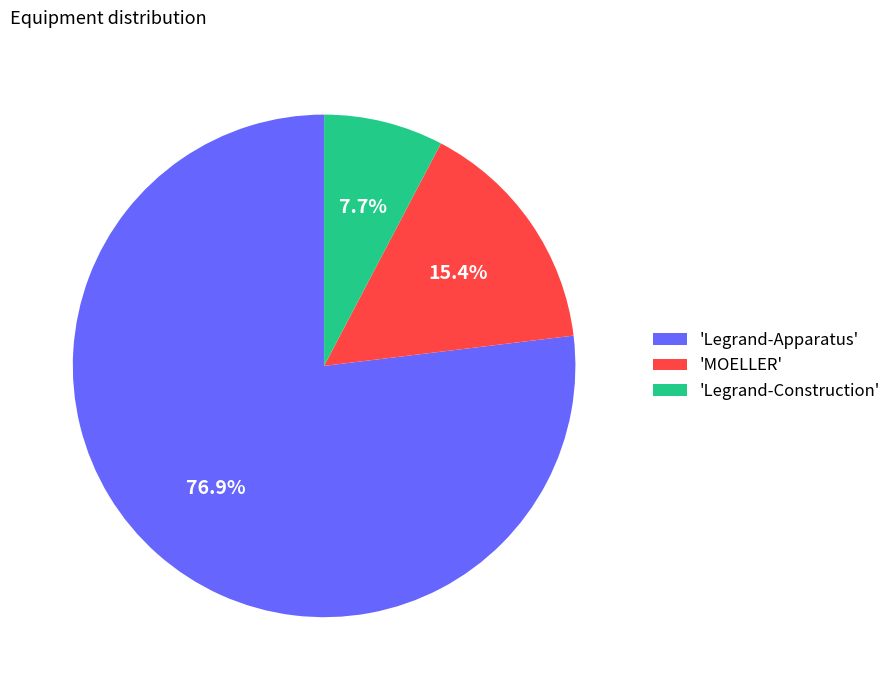

How many segments does this pie chart have?

3